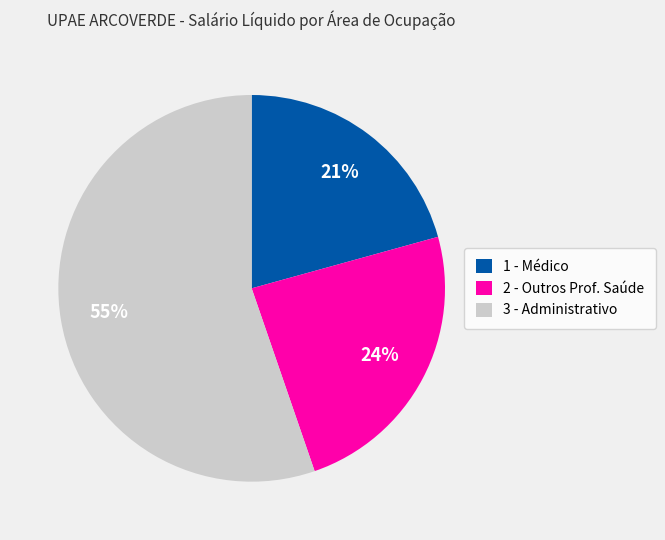

Rank the categories by value from highest to lowest.

3 - Administrativo, 2 - Outros Prof. Saúde, 1 - Médico